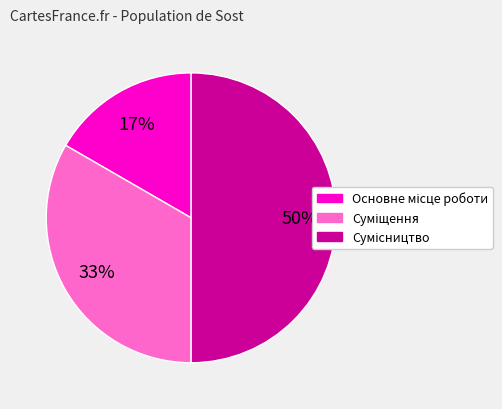

How many segments does this pie chart have?

3